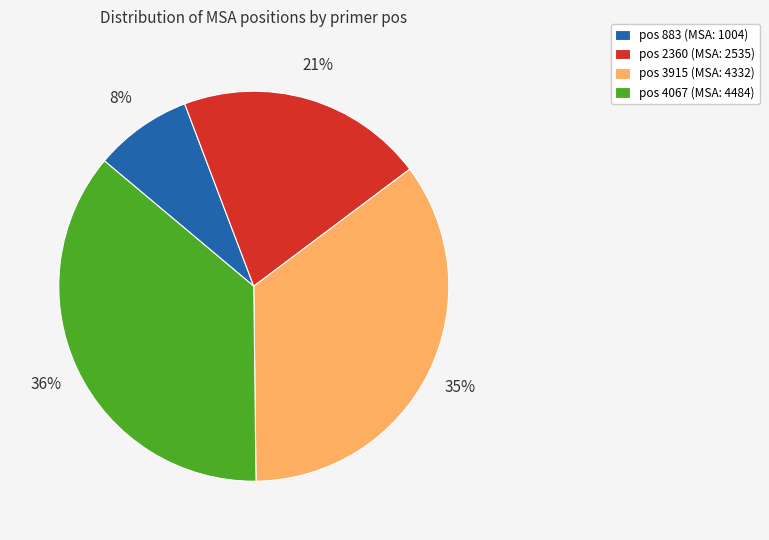

Does any single category account for the majority?

No